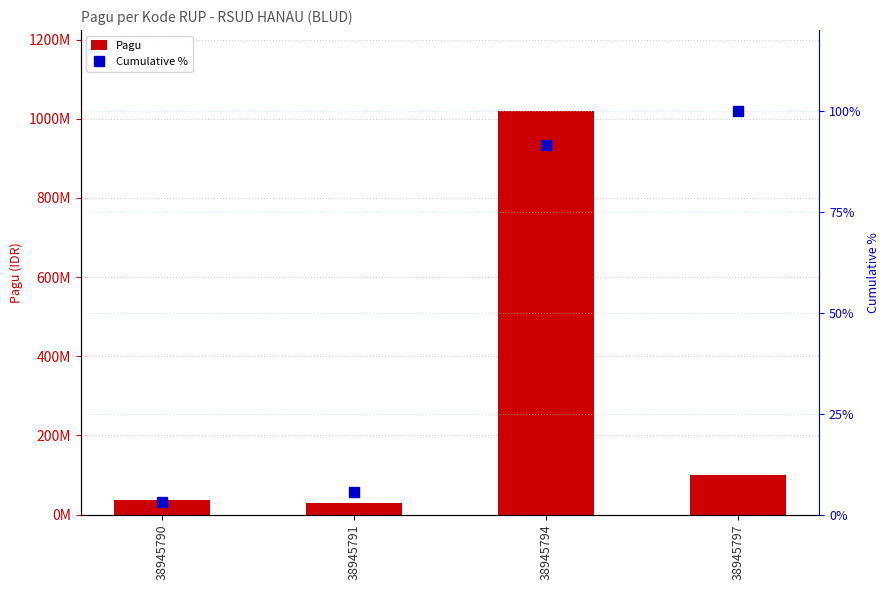

What is the total value across all series at 38945790?

36000003.0